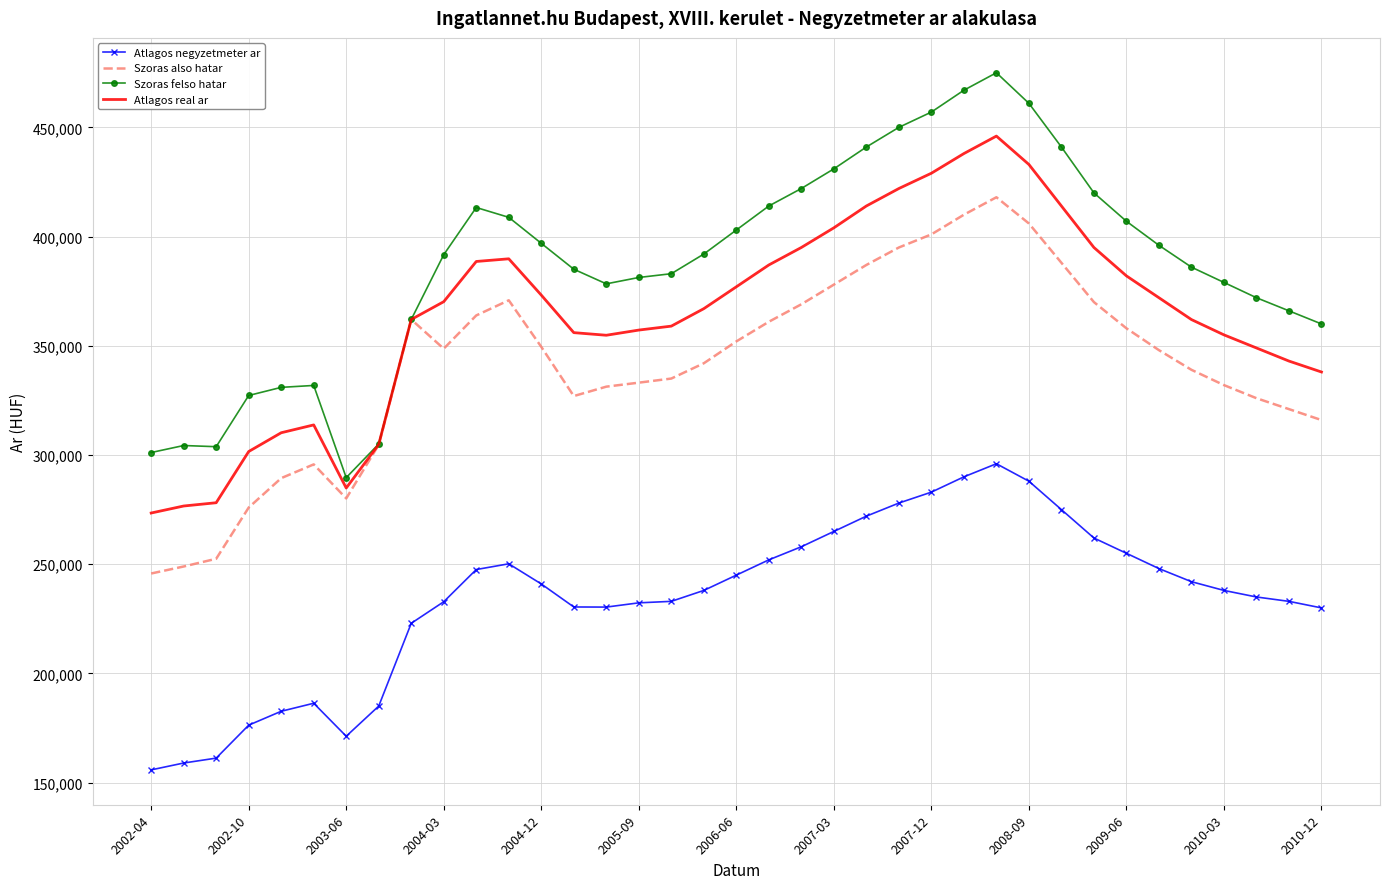

List the series in order of their peak value, lowest first.

Atlagos negyzetmeter ar, Szoras also hatar, Atlagos real ar, Szoras felso hatar